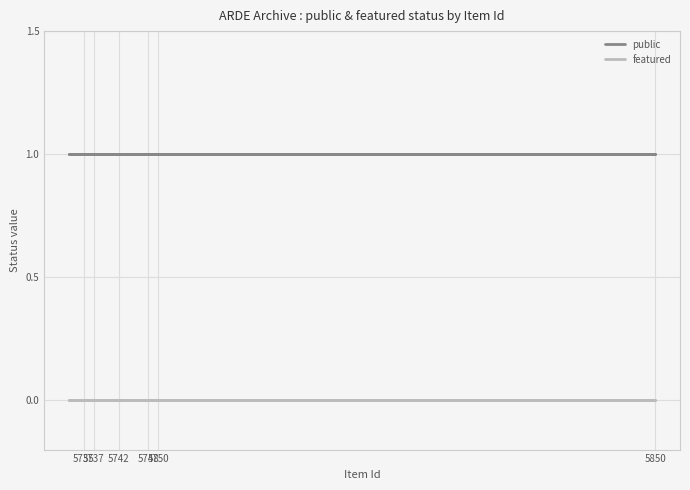

How many series are shown in this chart?

2